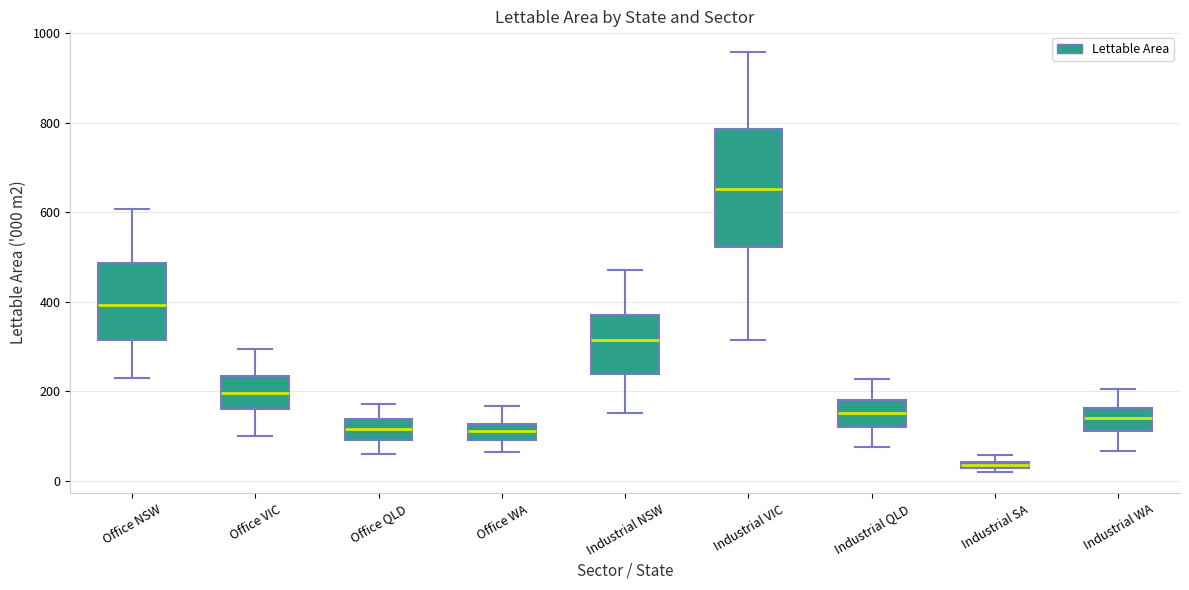

Which box's median line is the highest?

Industrial VIC